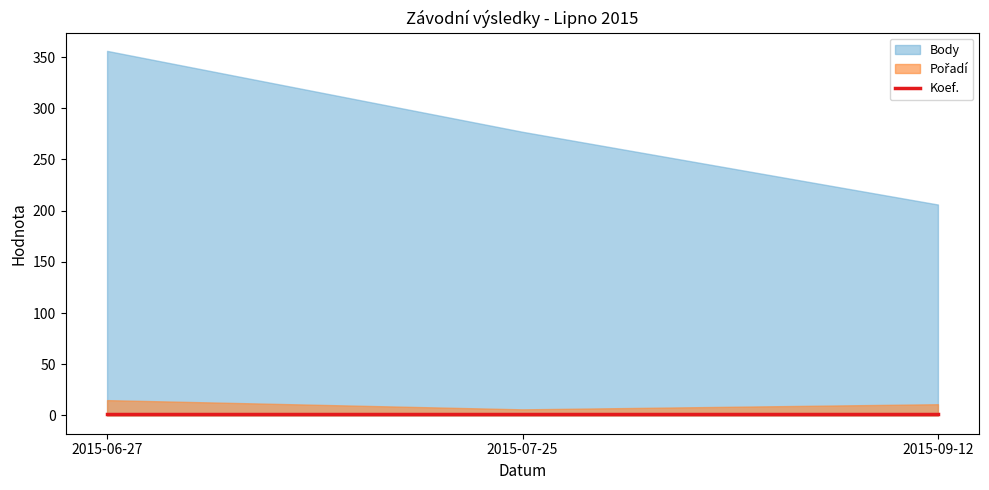

Reading left to right, transcribe all the data shown in this chart.

Pořadí: 15	6	11
Body: 356	277	206
Koef.: 1	1	1